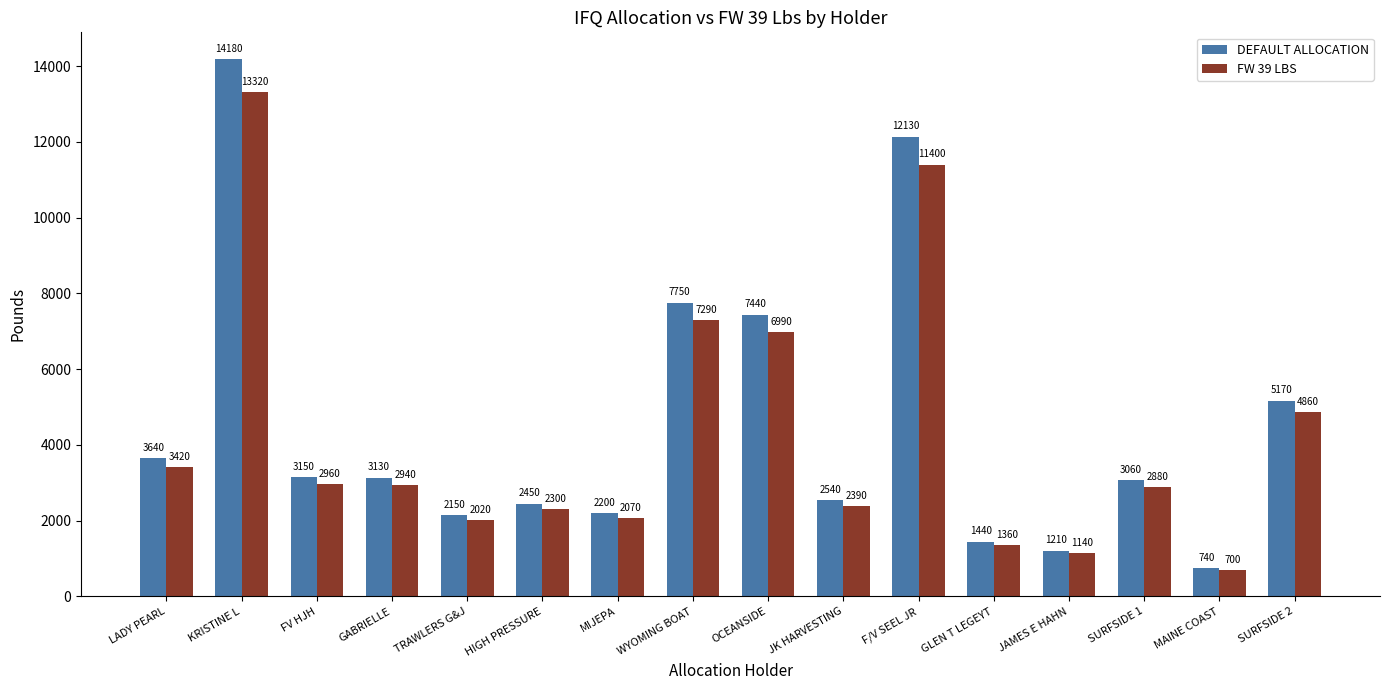

At which category is the sum across all series the highest?

KRISTINE L